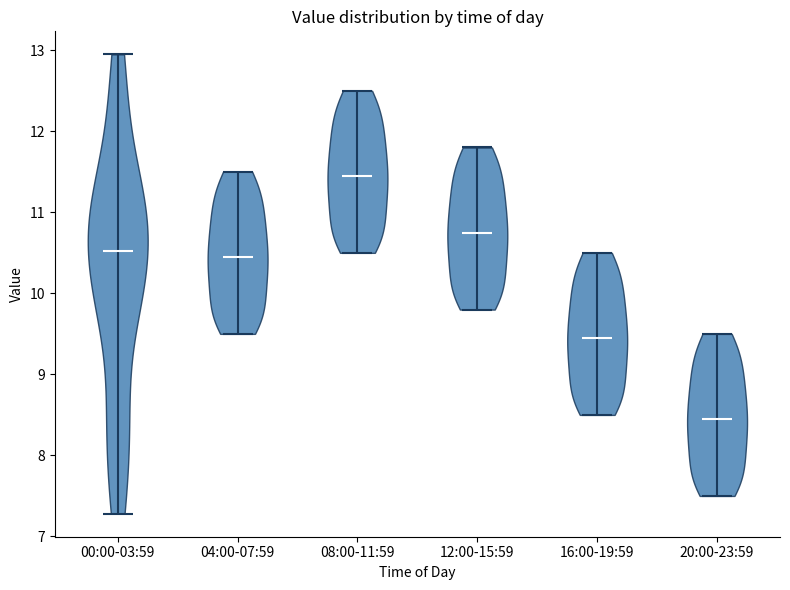

Reading left to right, read every violin against the y-axis: where its median line is, and the lowest and highest points it reaches. The values are not printed on the chart, so give them approximately, as read against the axis.

00:00-03:59: median line 10.5, lowest point 7.3, highest point 13.0
04:00-07:59: median line 10.5, lowest point 9.5, highest point 11.5
08:00-11:59: median line 11.5, lowest point 10.5, highest point 12.5
12:00-15:59: median line 10.8, lowest point 9.8, highest point 11.8
16:00-19:59: median line 9.5, lowest point 8.5, highest point 10.5
20:00-23:59: median line 8.5, lowest point 7.5, highest point 9.5